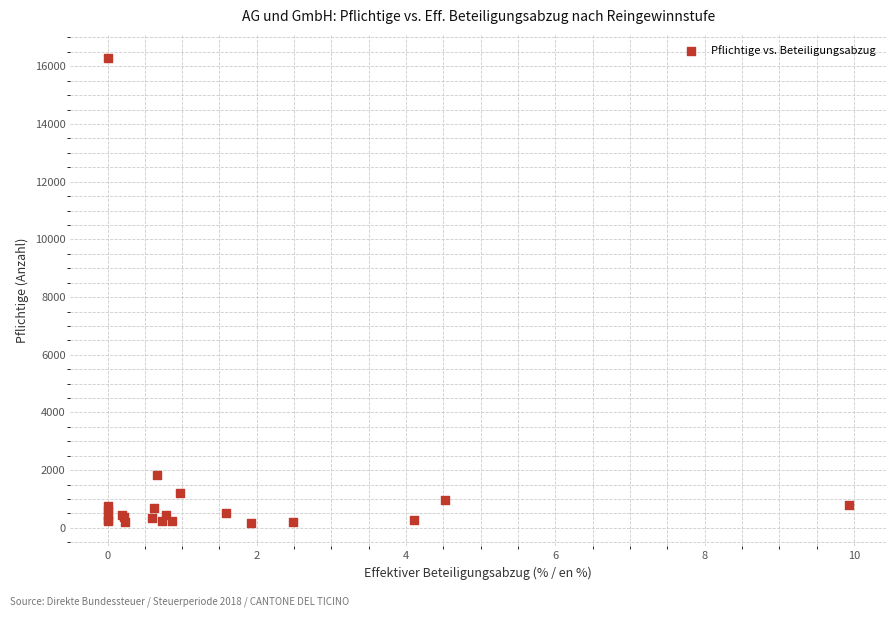

What Y value in the scatter plot is closest to 8225?

1820